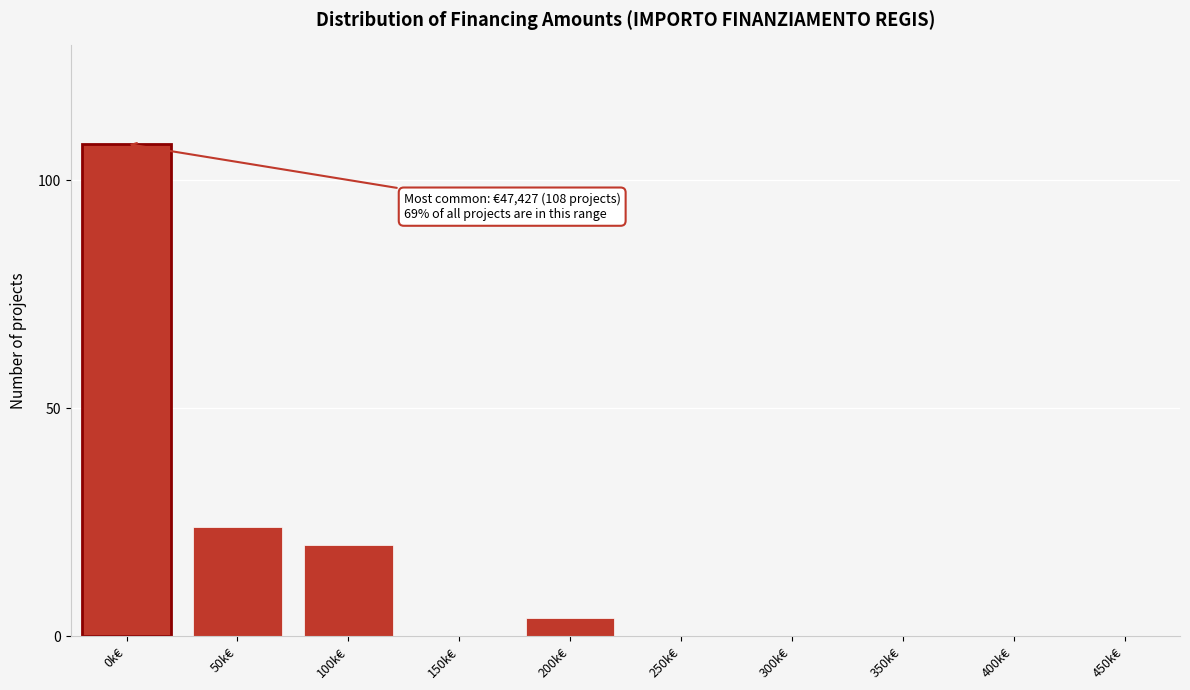

Reading right to left, list all the values displayed in this chart.

450k€=0	400k€=0	350k€=0	300k€=0	250k€=0	200k€=4	150k€=0	100k€=20	50k€=24	0k€=108